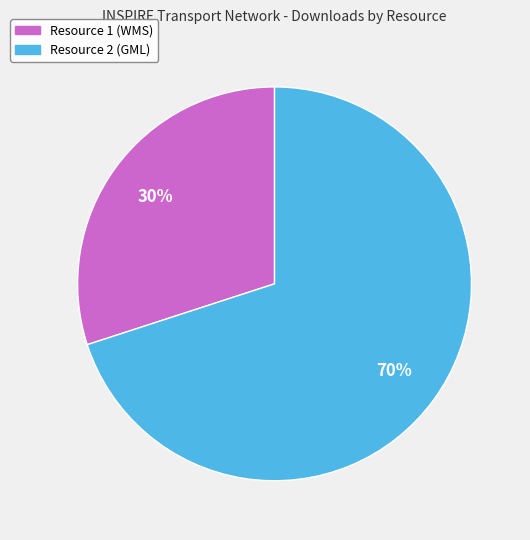

How many segments does this pie chart have?

2